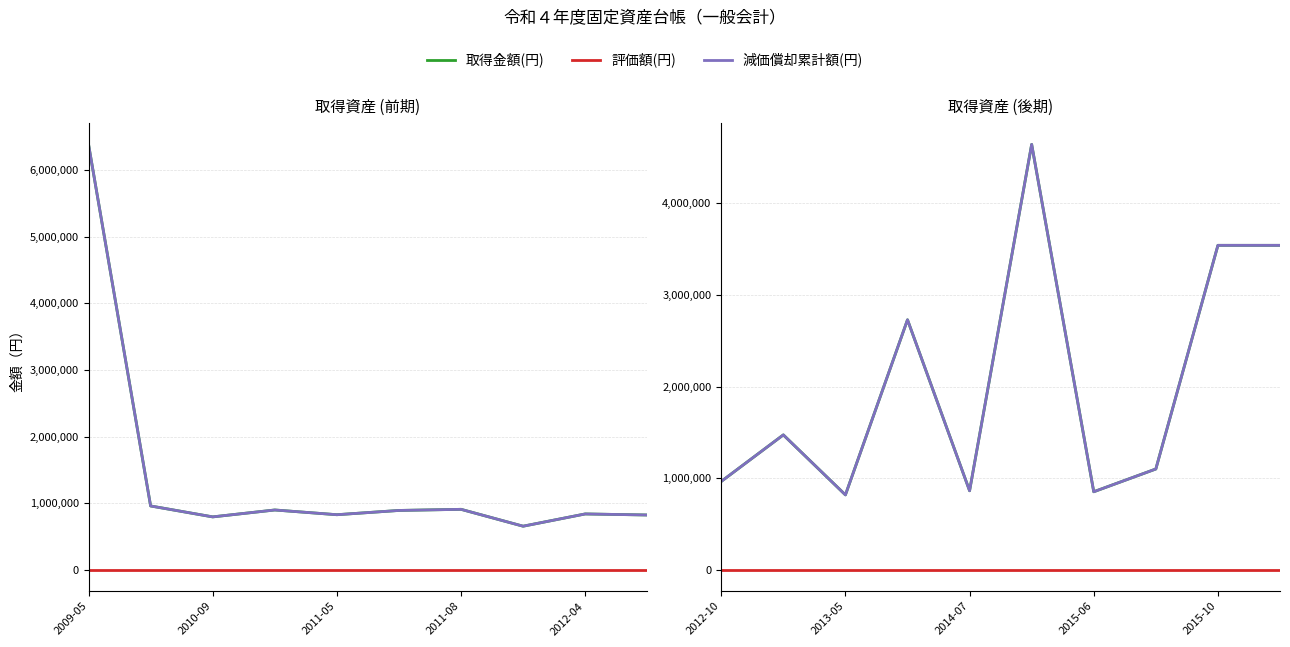

What position from the left is 5?

6